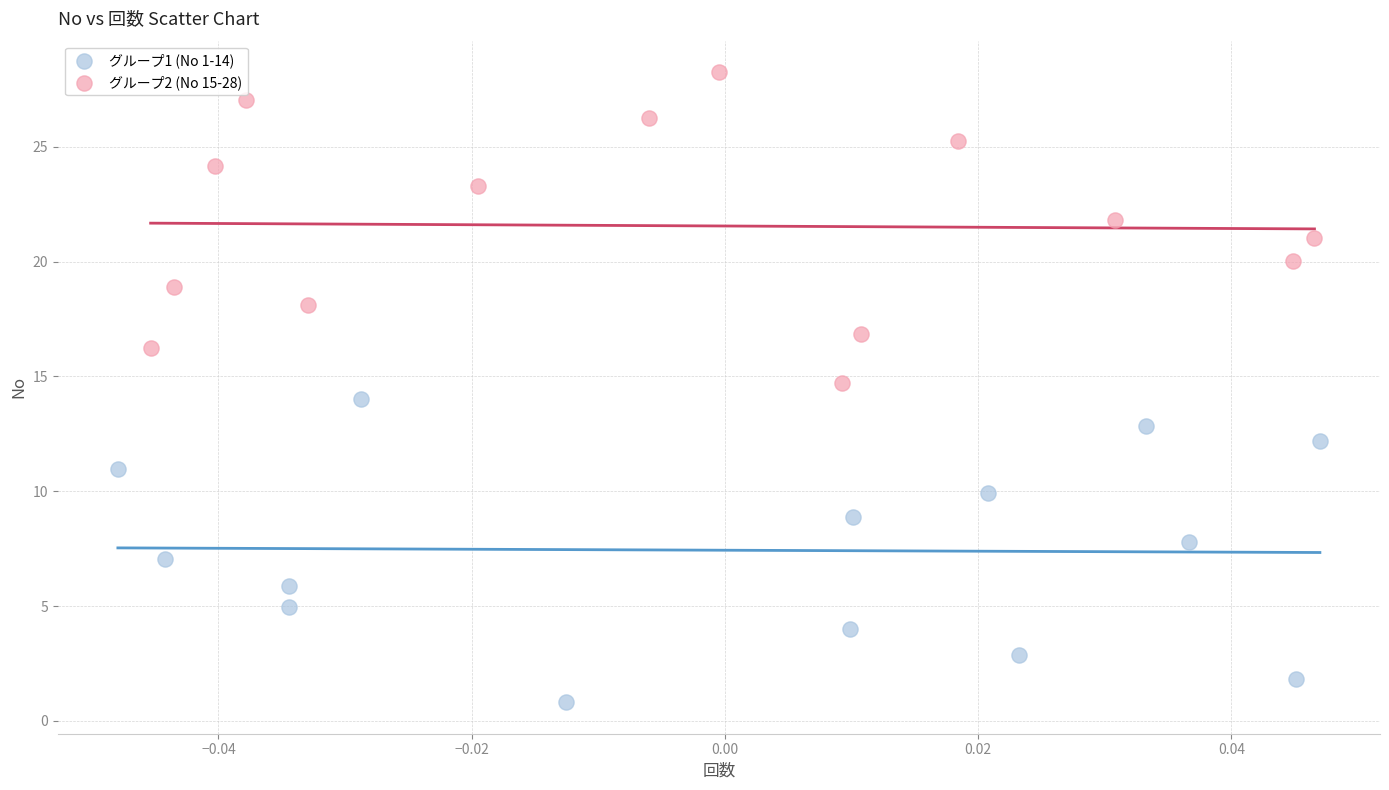

Which series reaches the maximum Y coordinate?

グループ2 (No 15-28)